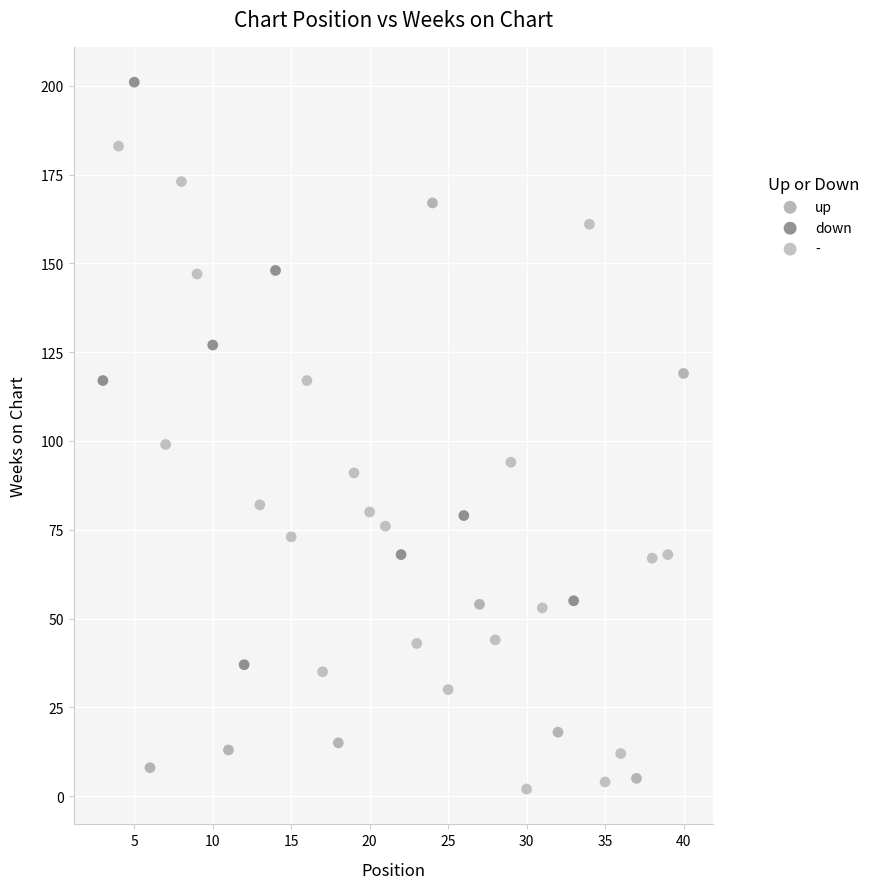

Which series contains the highest Y value?

down